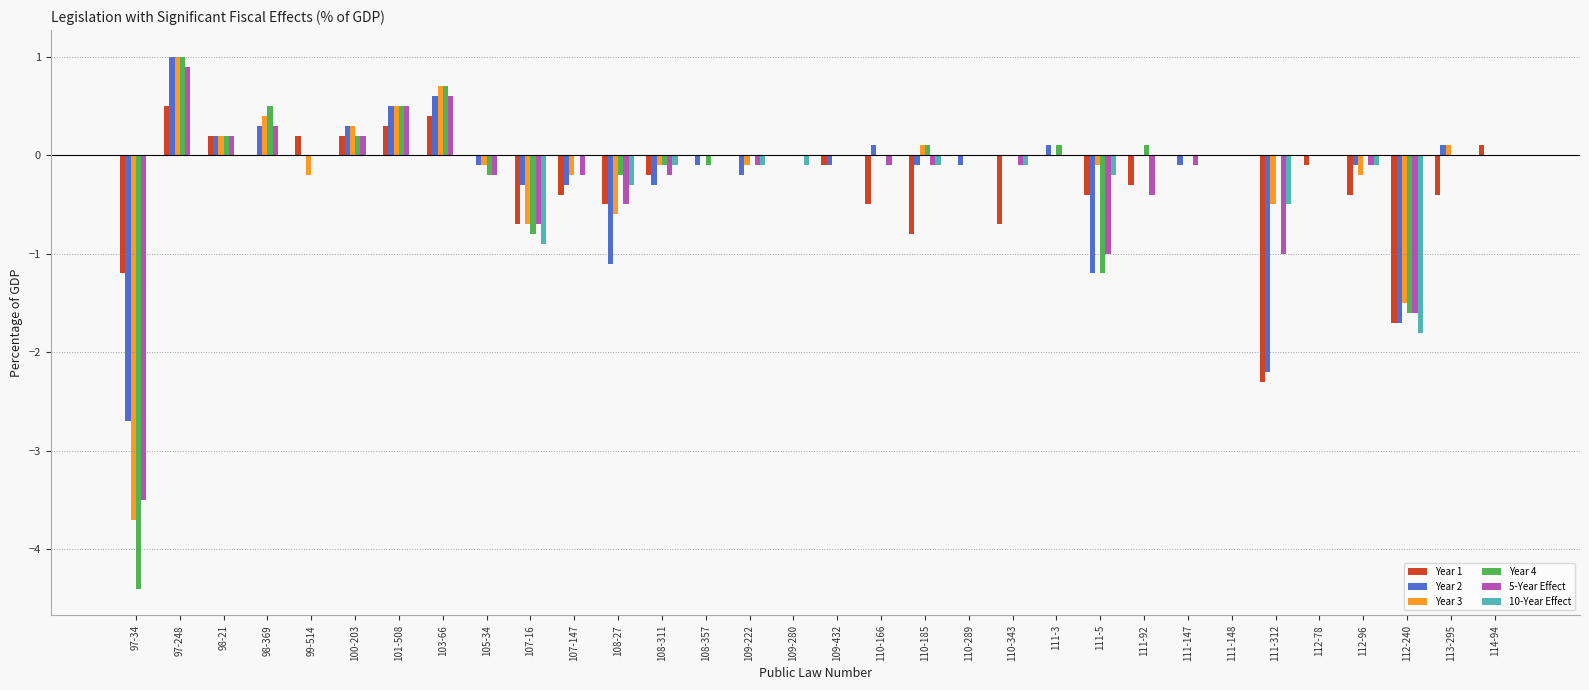

How many distinct data groups are displayed?

6